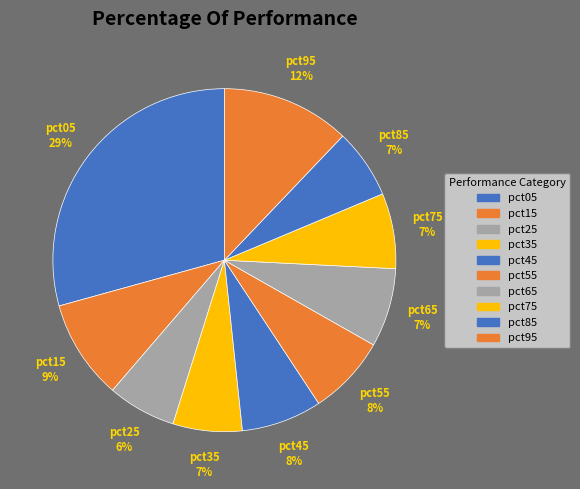

To the nearest percent, what is the average slice percentage?

10%